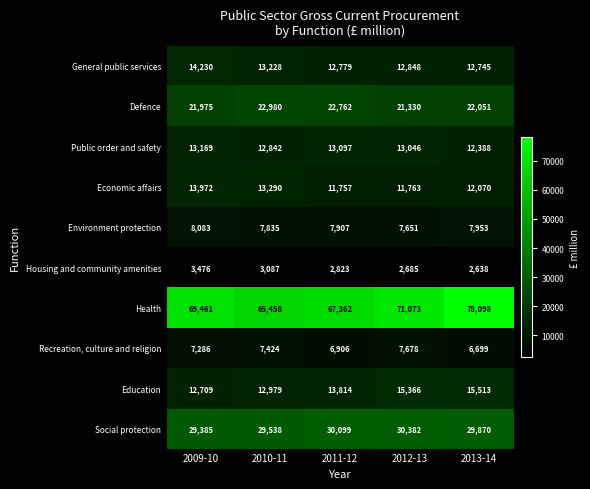

What is the difference between the maximum and minimum values in the General public services series?

1485